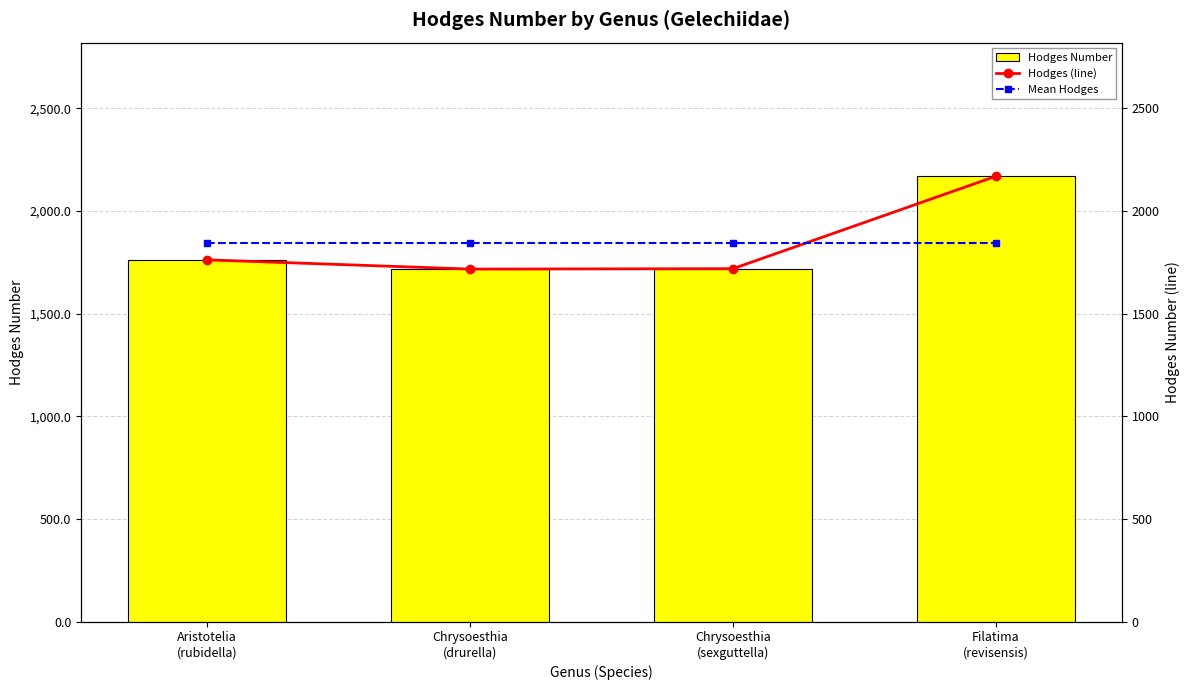

Count the number of categories in the chart.

4